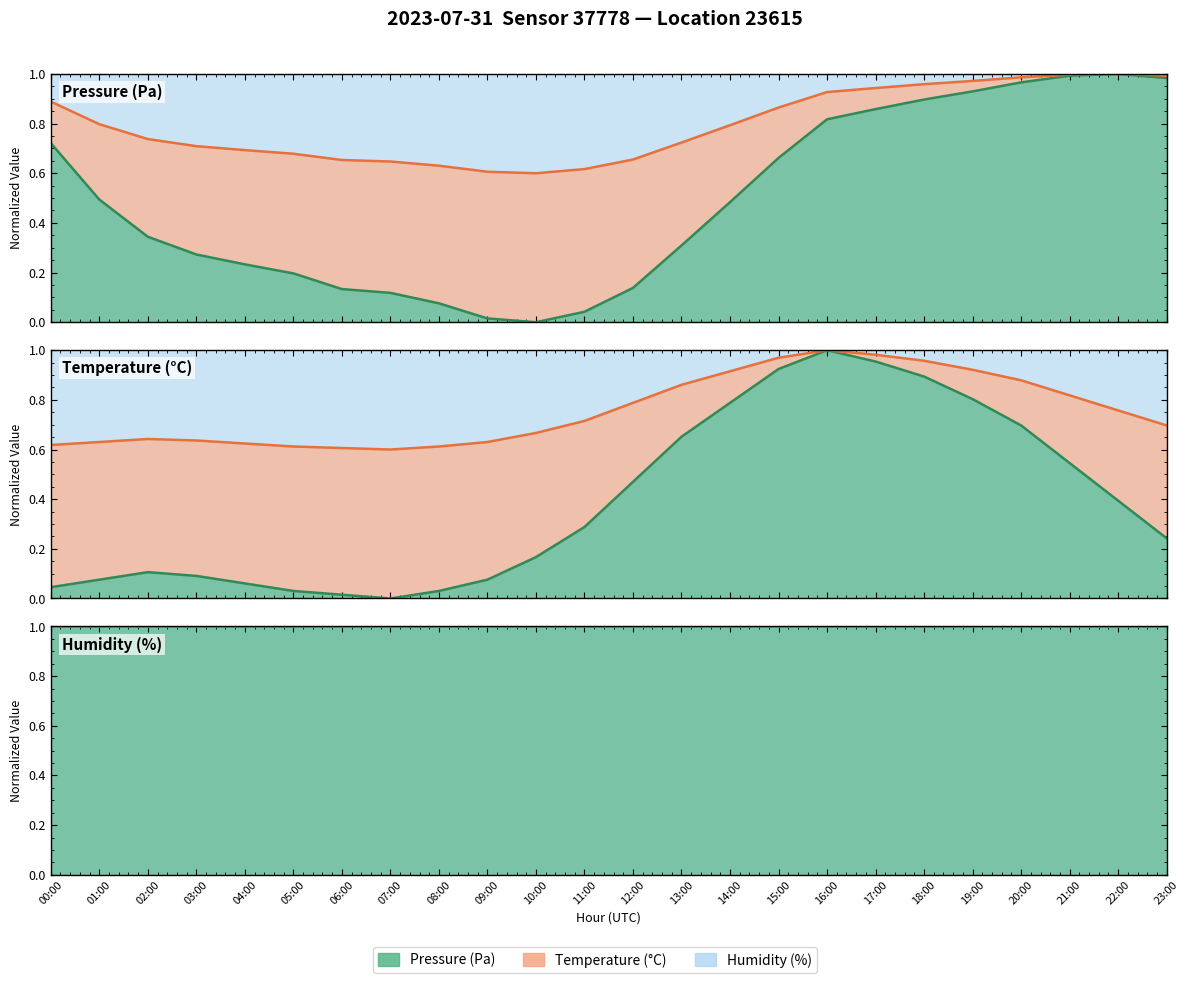

How many times do pressure and temperature cross each other?

2